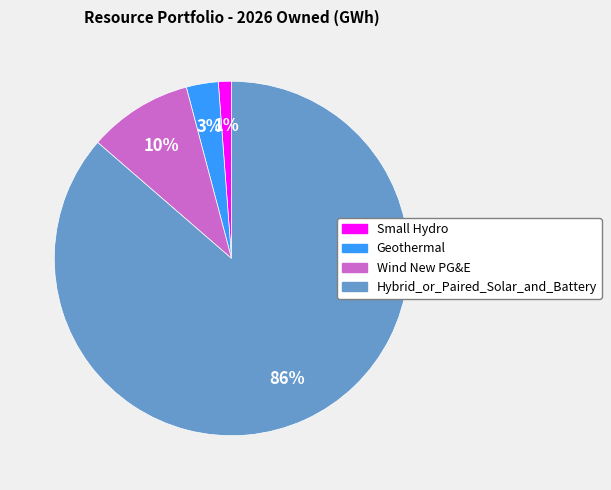

To the nearest percent, what portion does Geothermal represent?

3%